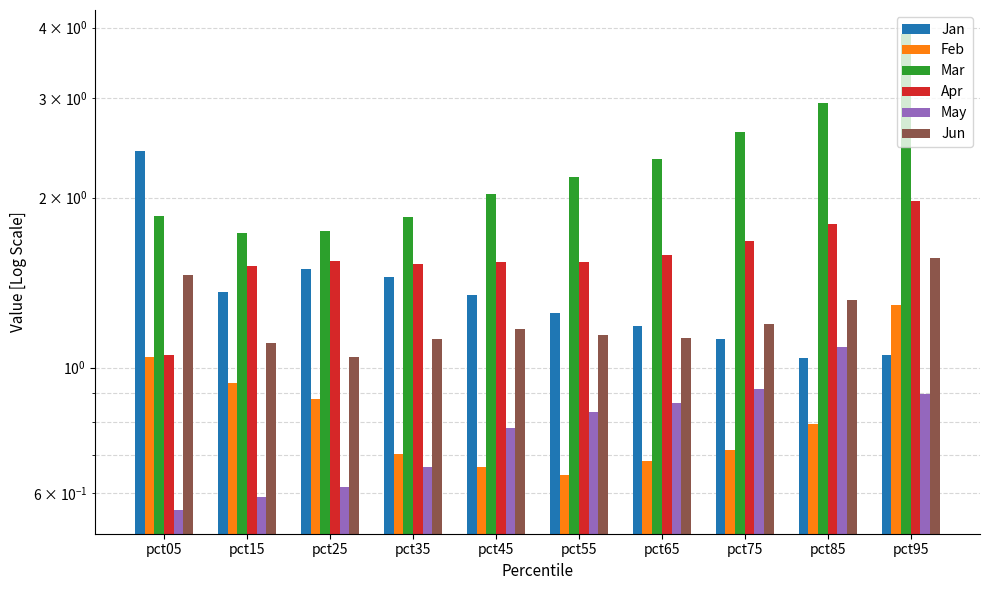

Which series has the widest spread of values?

Mar